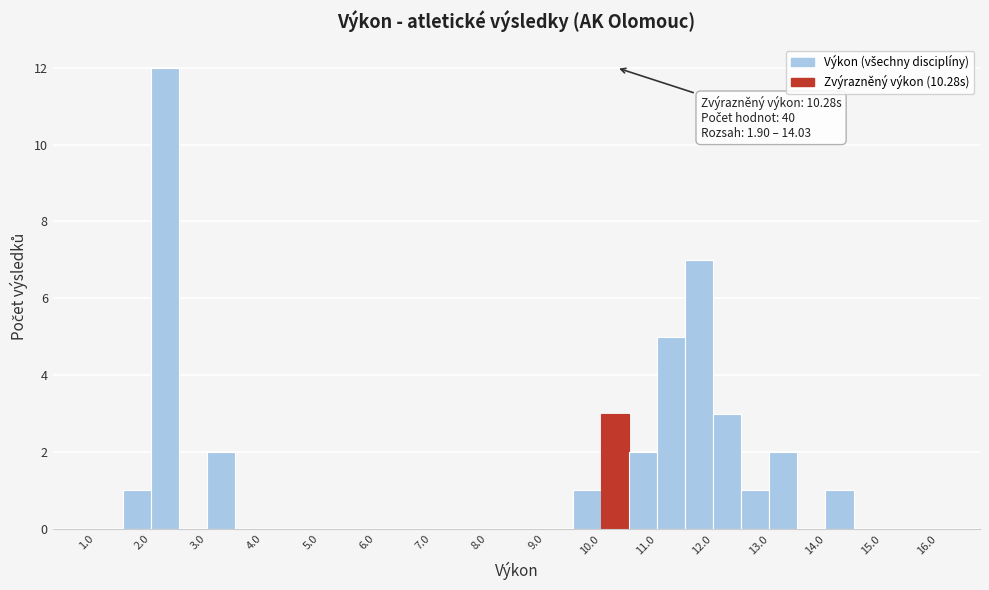

Which range on the x-axis has the tallest bar?

2.0 to 2.5